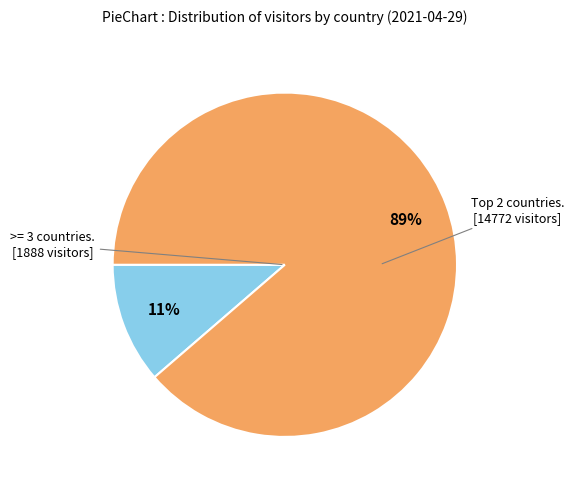

Which slice is the smallest?

>= 3 countries. [1888 visitors]